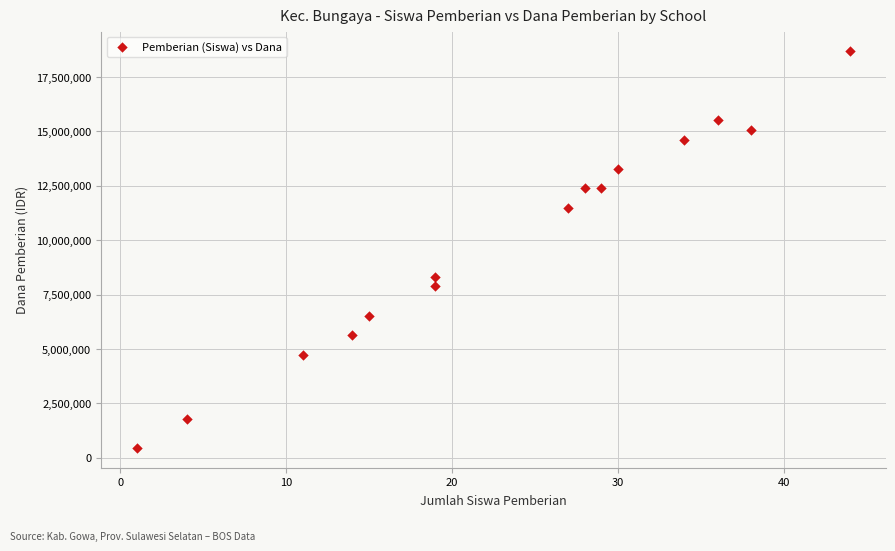

What Y value in the scatter plot is closest to 9562500?

8325000